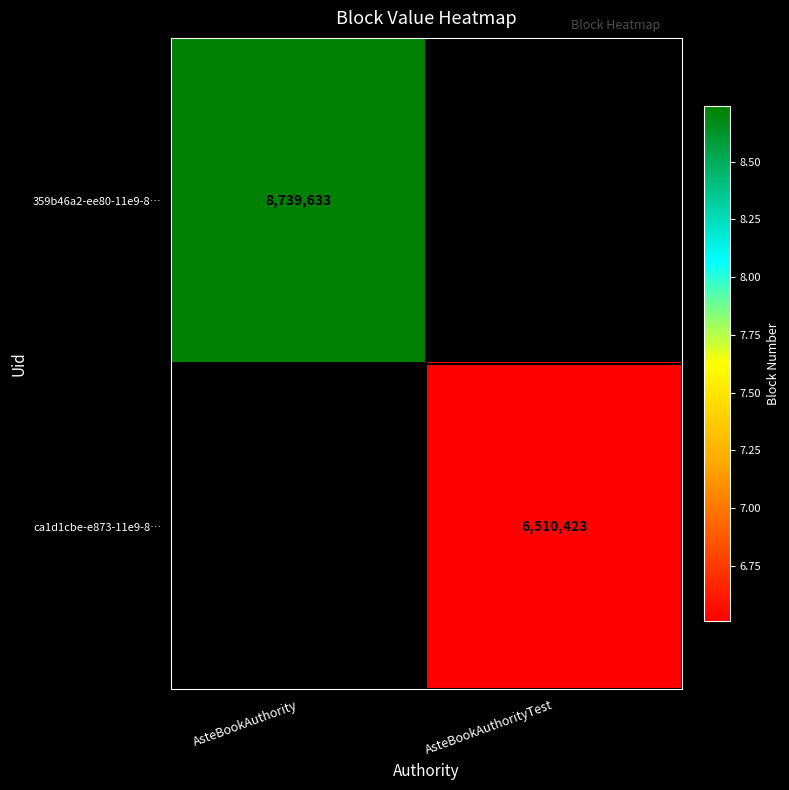

Is it true that ca1d1cbe-e873-11e9-8… equals 2090556 at AsteBookAuthorityTest?

False